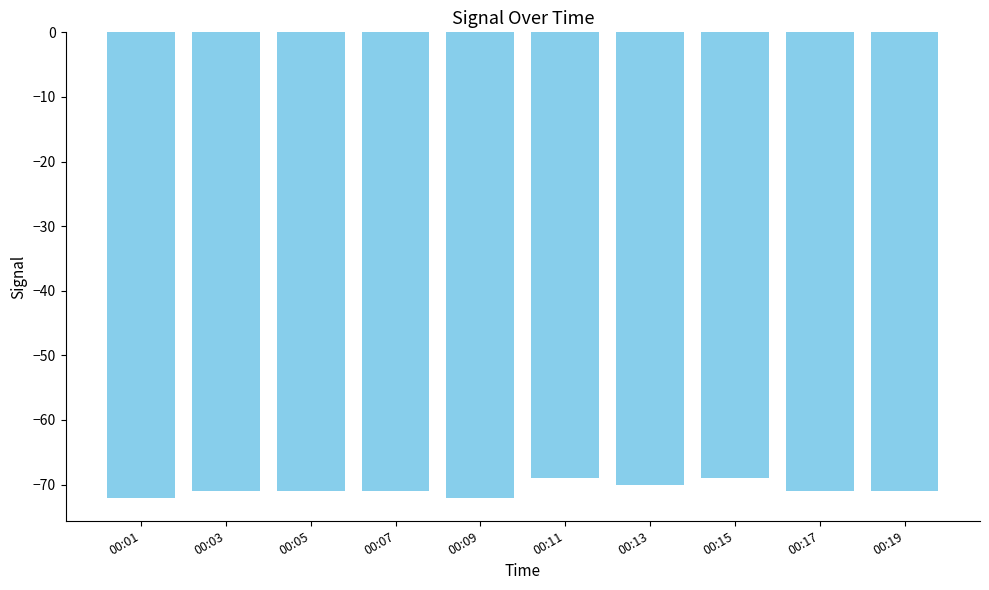

What is the minimum value shown in the chart?

-72